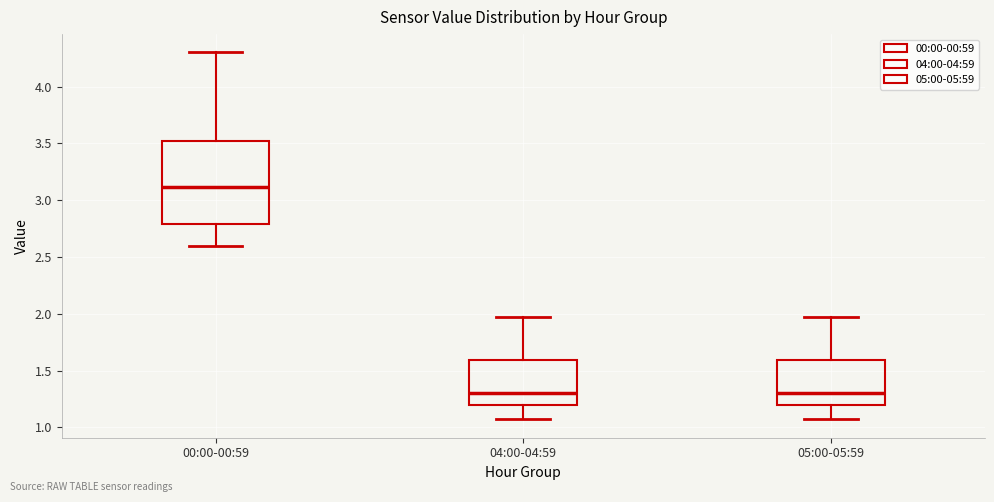

Which box is the tallest, from its lower edge to its upper edge?

00:00-00:59